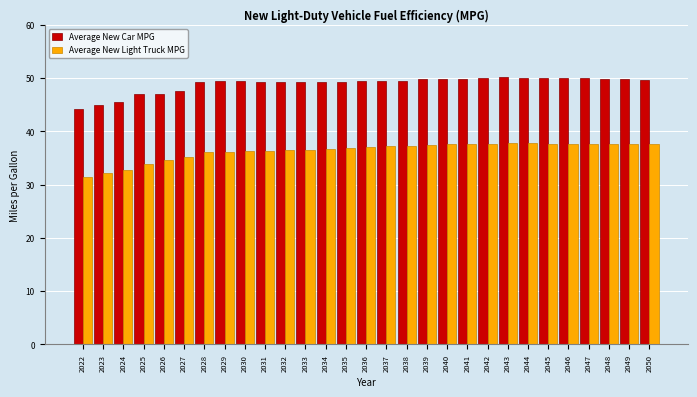

Which series has the largest range (max minus min)?

Average New Light Truck MPG